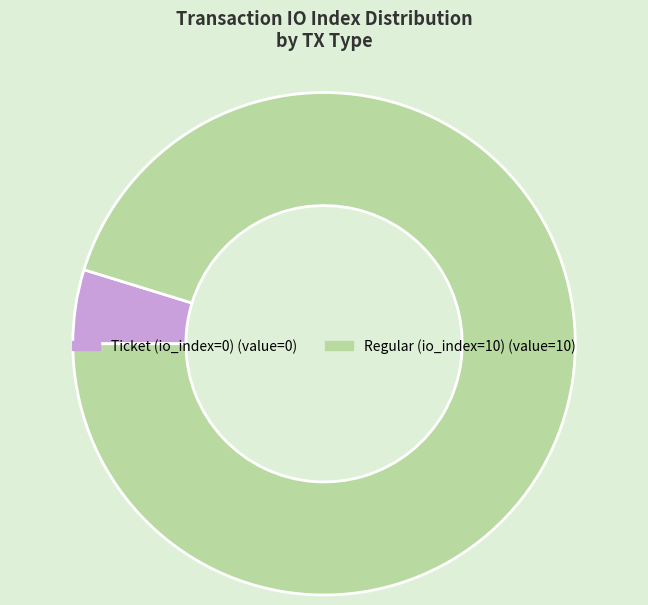

Rank the categories by value from lowest to highest.

Ticket (io_index=0), Regular (io_index=10)